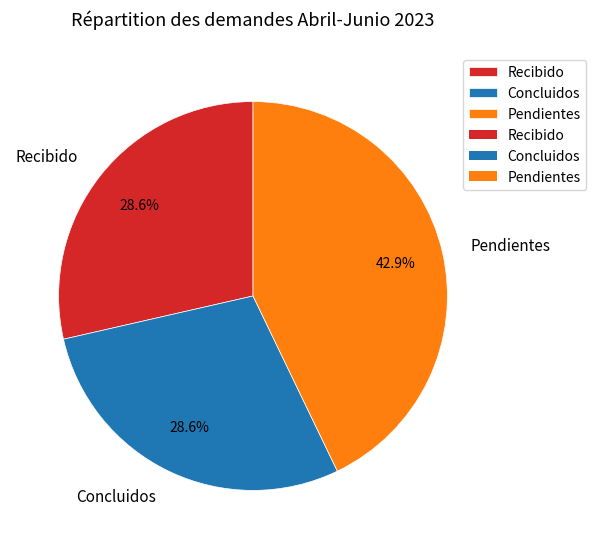

What is the total percentage of Recibido and Concluidos?

57.1%